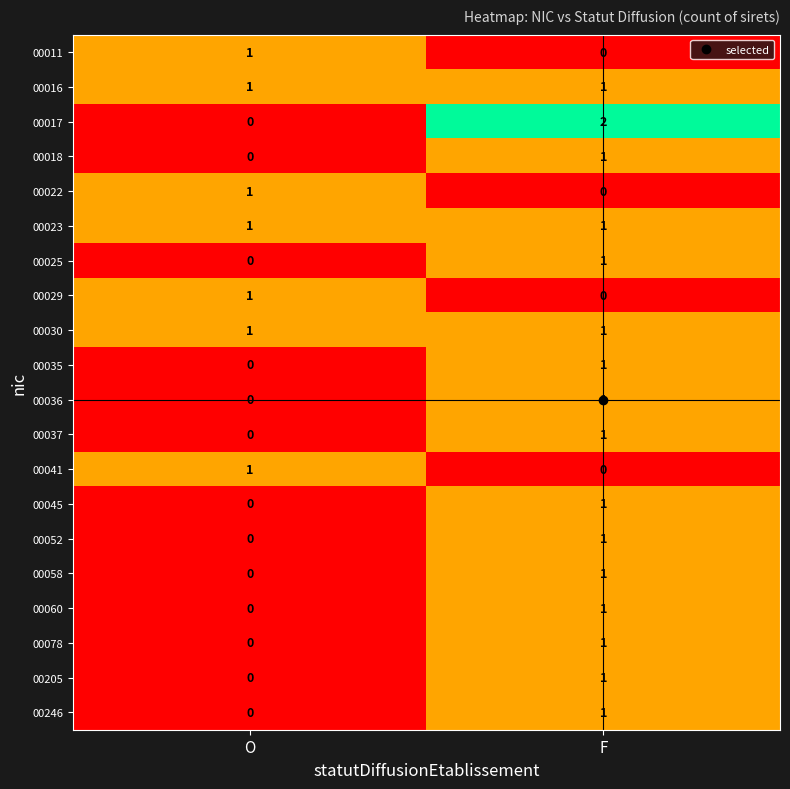

Rank the categories by 00029 value from lowest to highest.

F, O